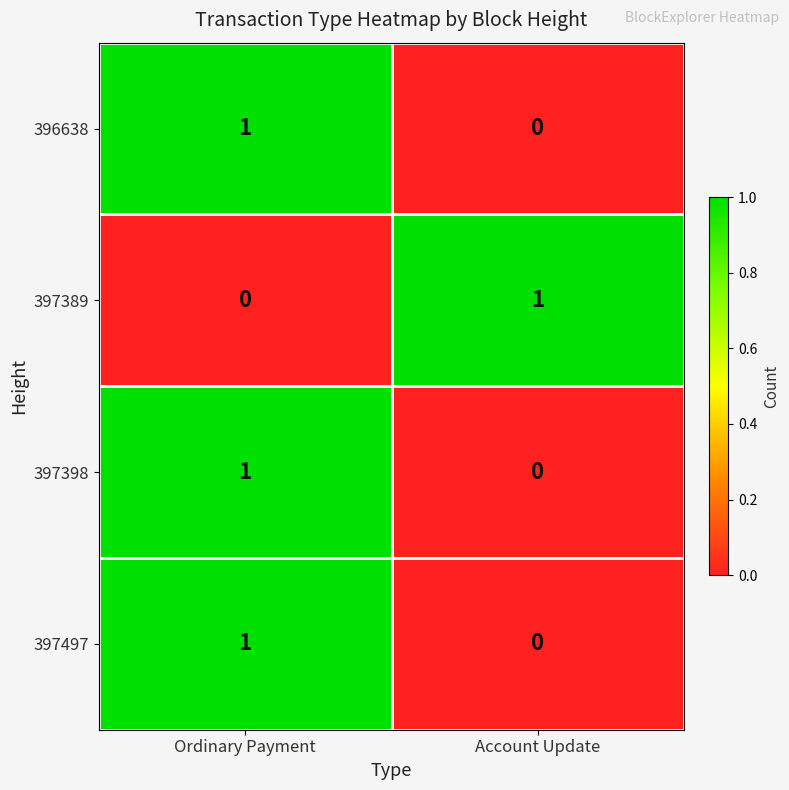

List the labels in order of 396638 value, smallest first.

Account Update, Ordinary Payment